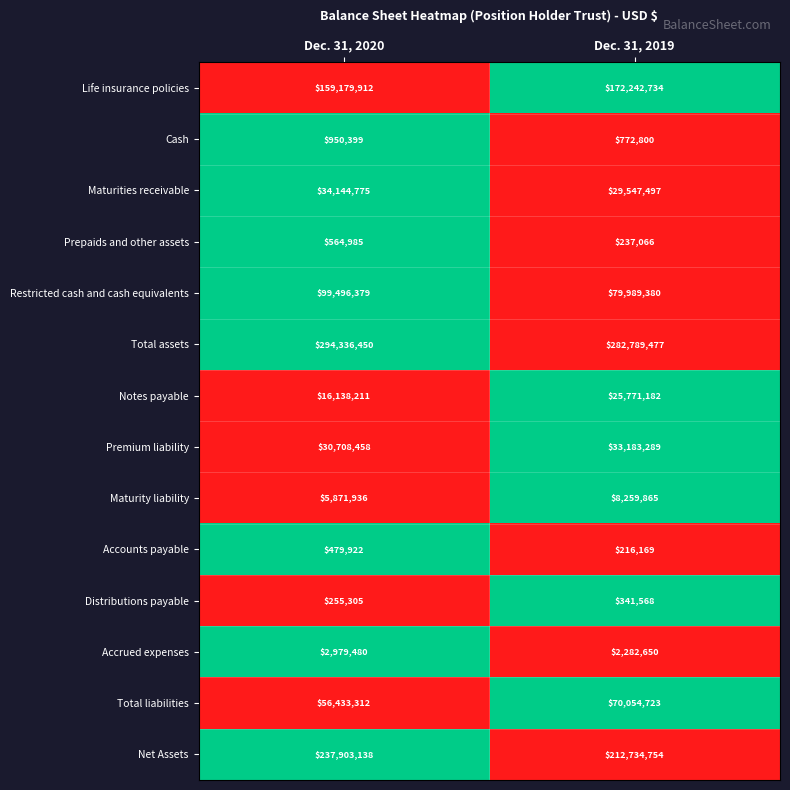

How many data points does each series have?

2